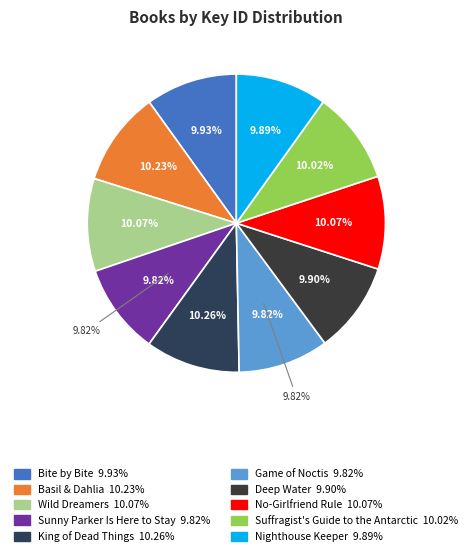

To the nearest percent, what is the combined percentage of Game of Noctis and Sunny Parker Is Here to Stay?

20%